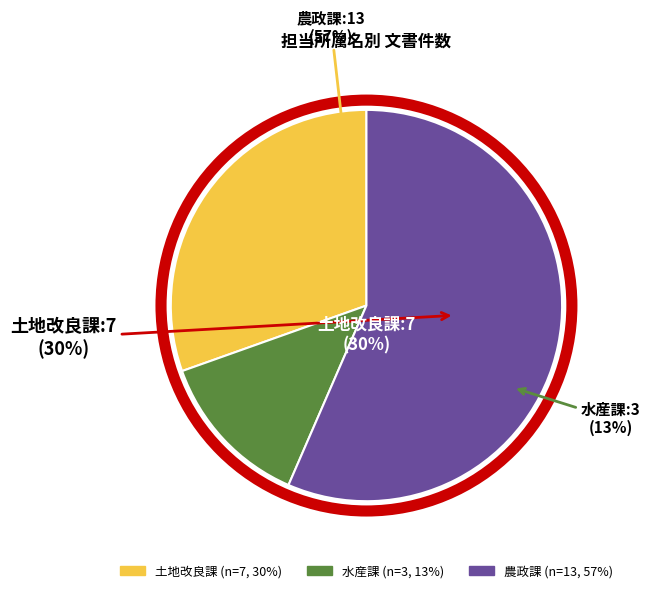

Approximately how many times larger is the value at 農政課 compared to 水産課?

4.3